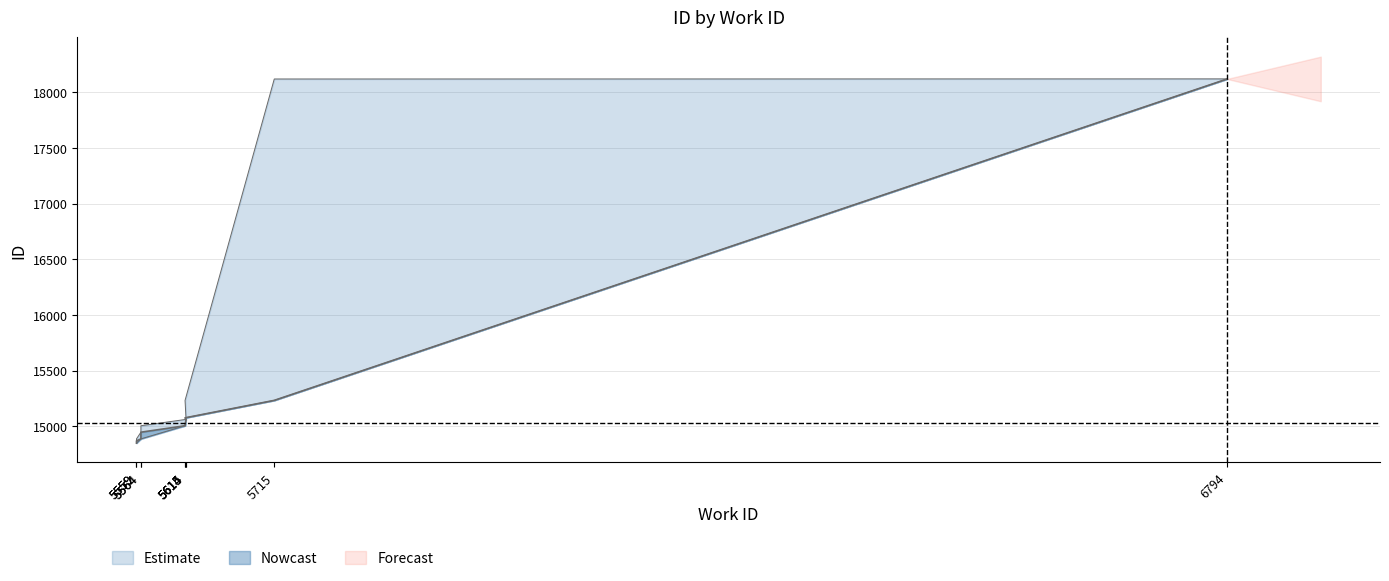

What is the difference between the second highest and minimum values in the id_mid series?

384